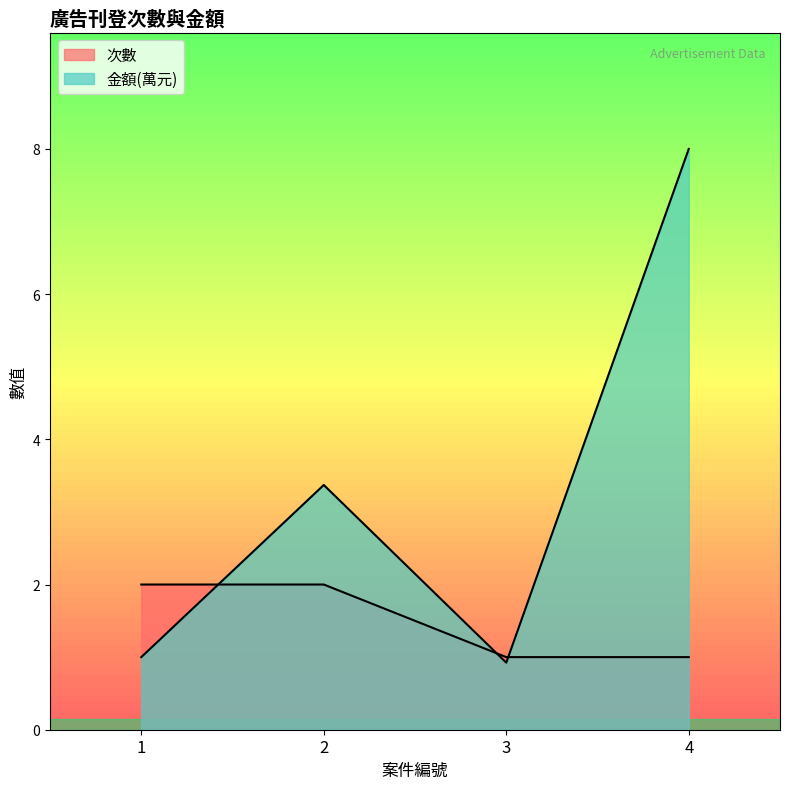

List the series in order of their peak value, highest first.

金額, 次數